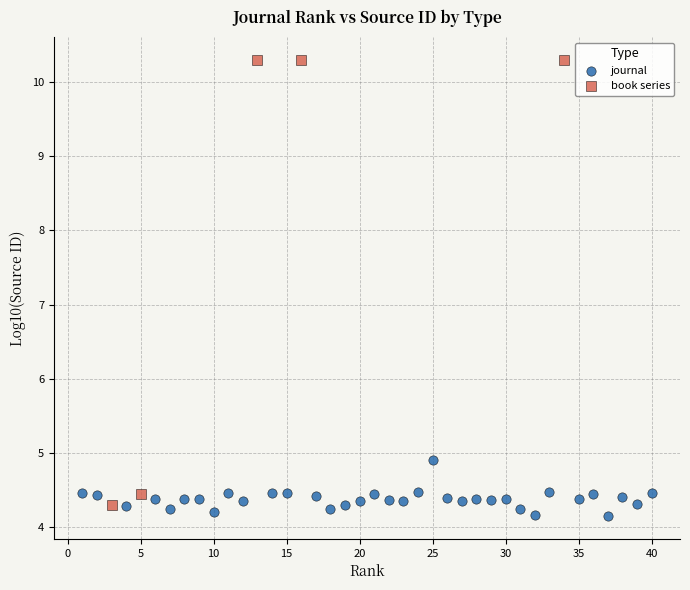

Which series contains the highest Y value?

book series